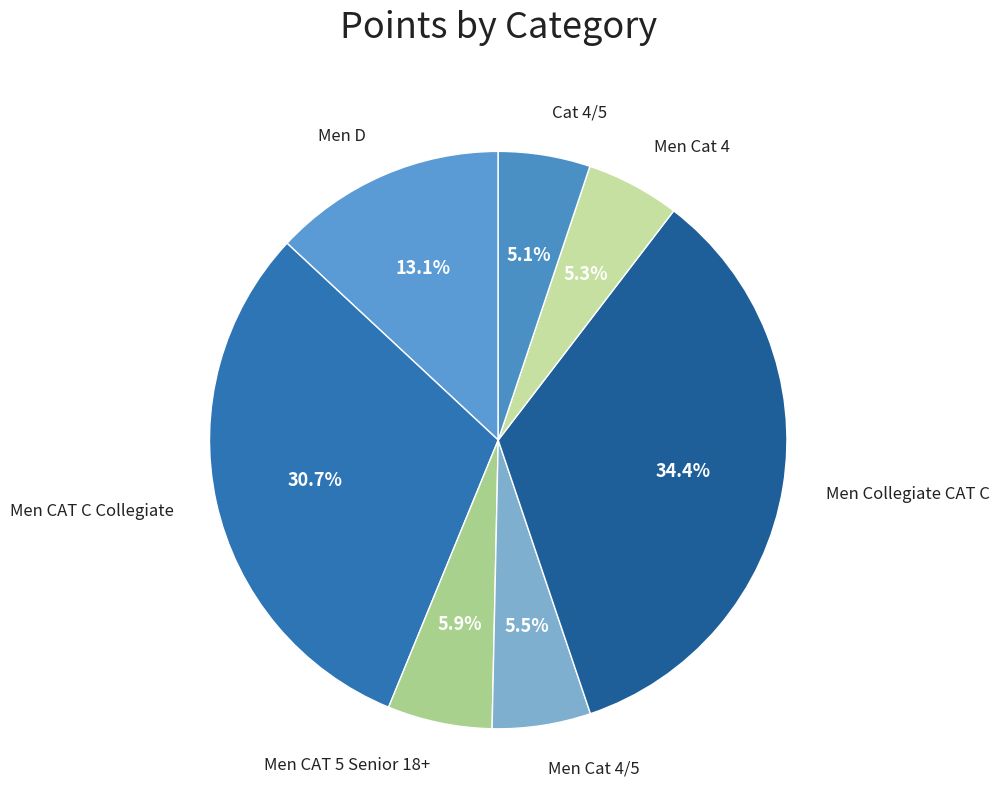

Does any single category account for the majority?

No